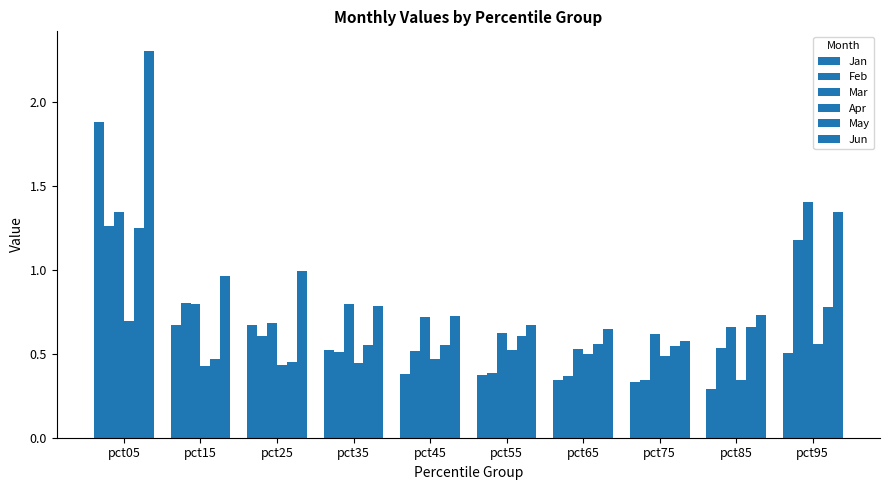

Read the Mar value at pct15.

0.8